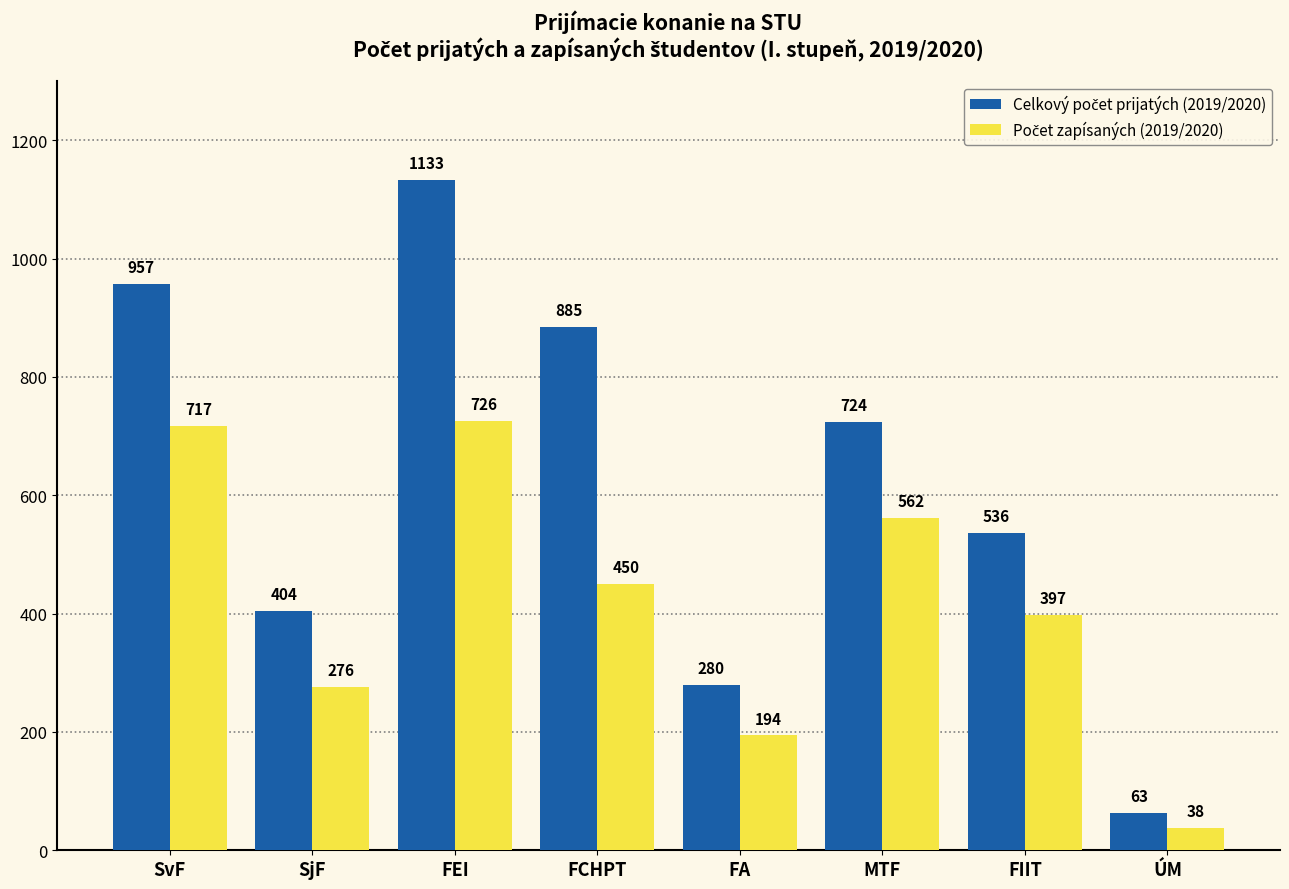

What is the spread (max minus min) of values at FA?

86